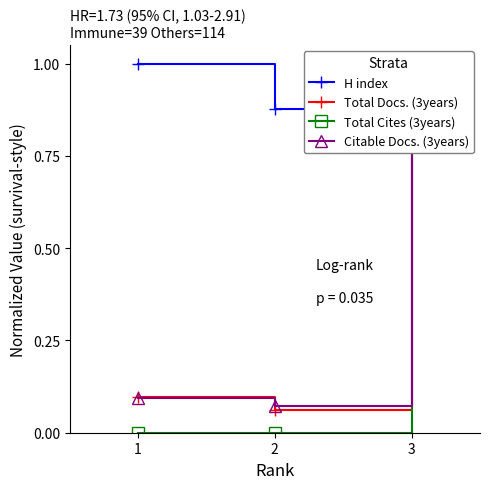

The value of Total Cites (3years) at 1 is 0.6. True or false?

False